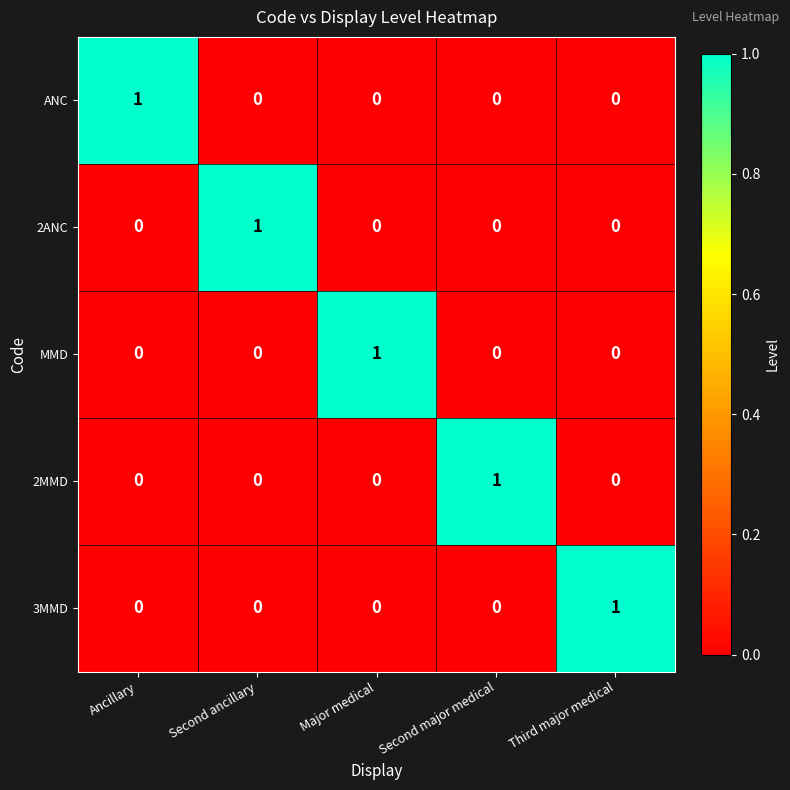

Is the value of 2MMD at Second major medical greater than the value of MMD at Third major medical?

Yes